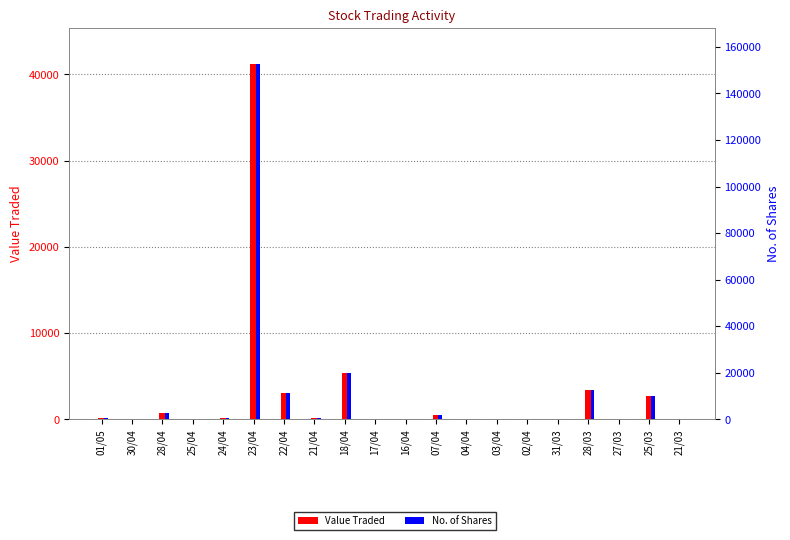

What is the difference between the maximum and minimum values in the Value Traded series?

41221